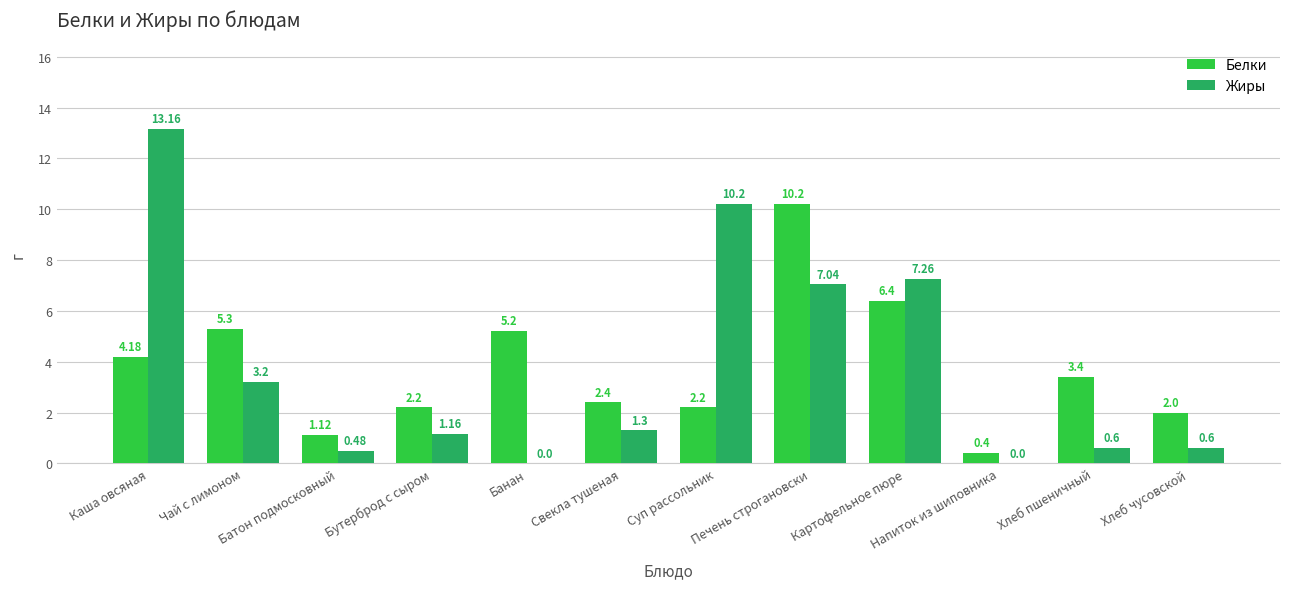

What is the sum of the Белки values at Печень строгановски and Банан?

15.4